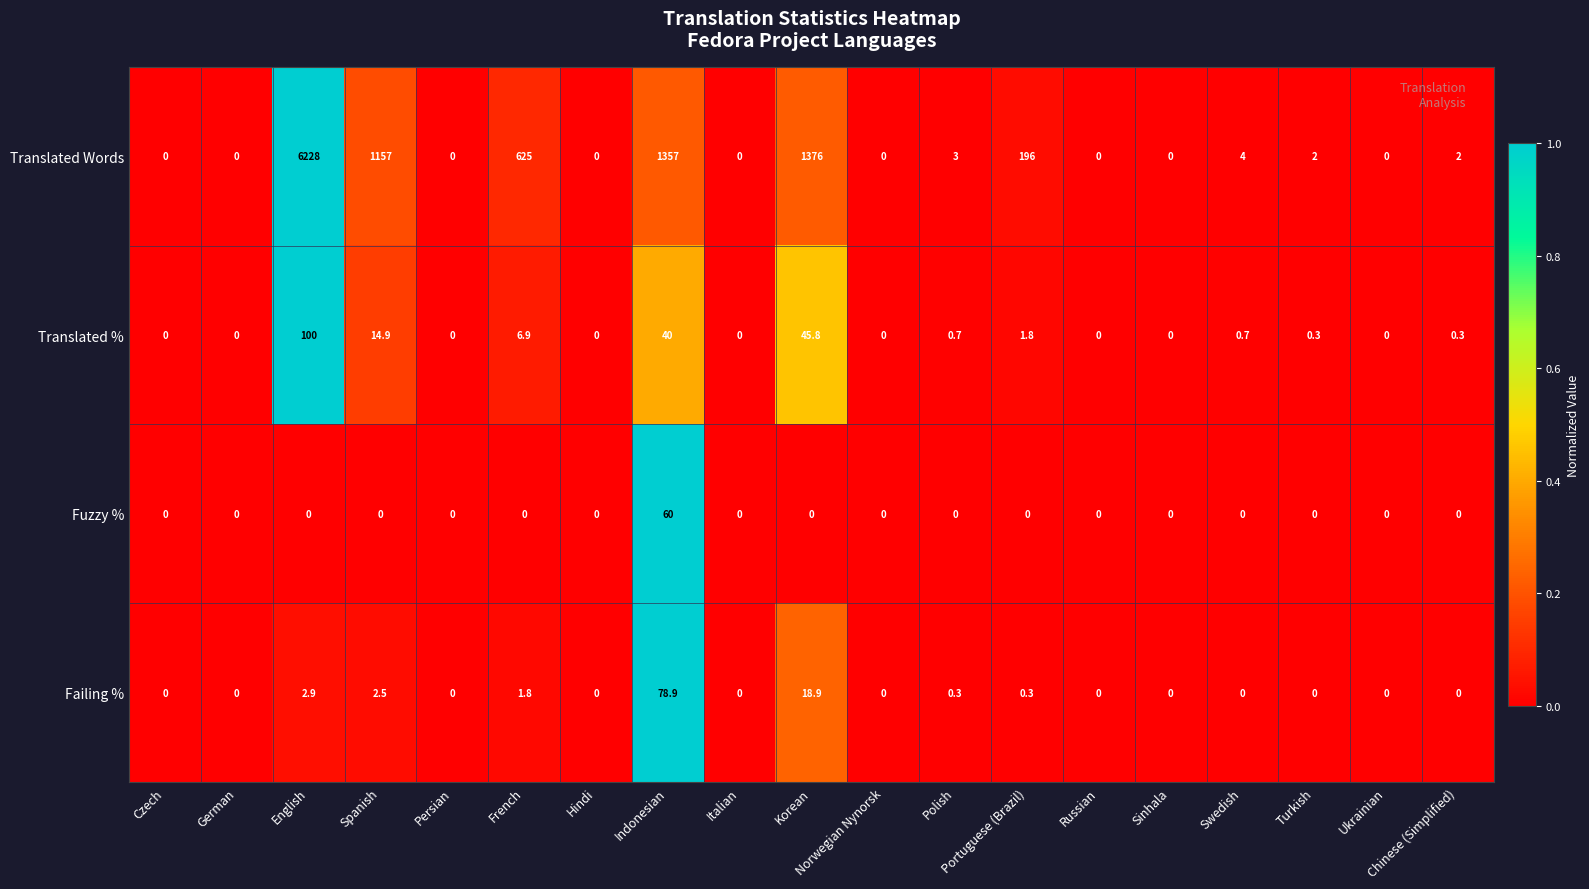

Is the value of Failing % at French greater than the value of Translated Words at Russian?

Yes